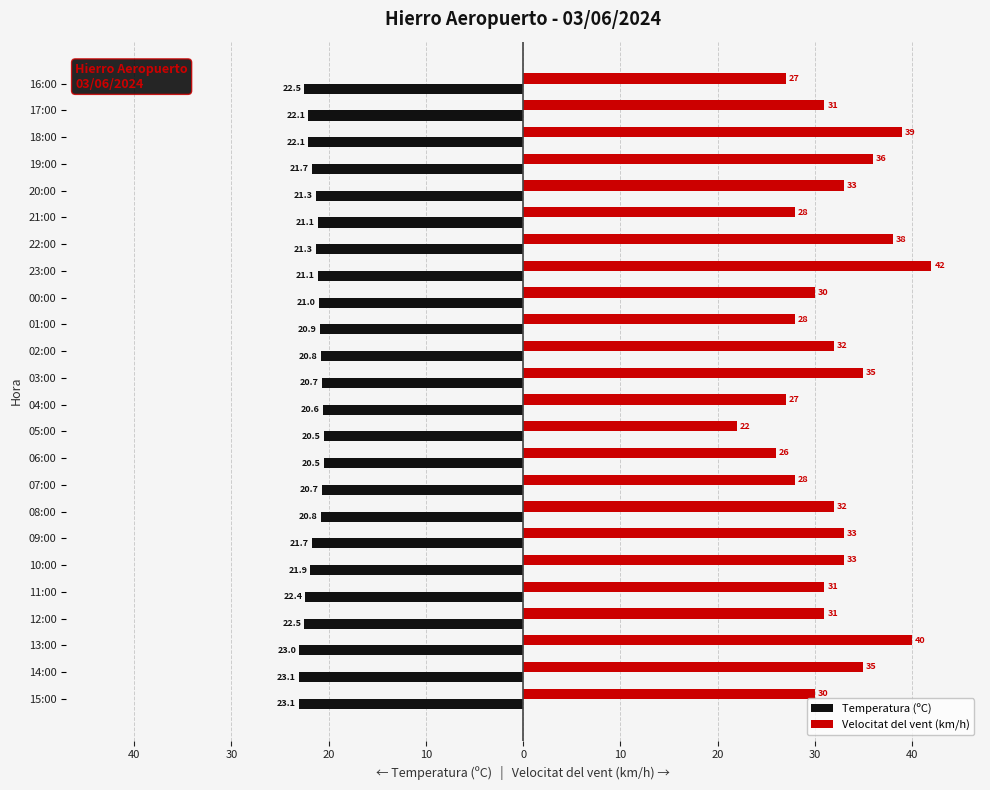

What is the value of the Velocitat del vent (km/h) bar at the 12th from the left?

27.0